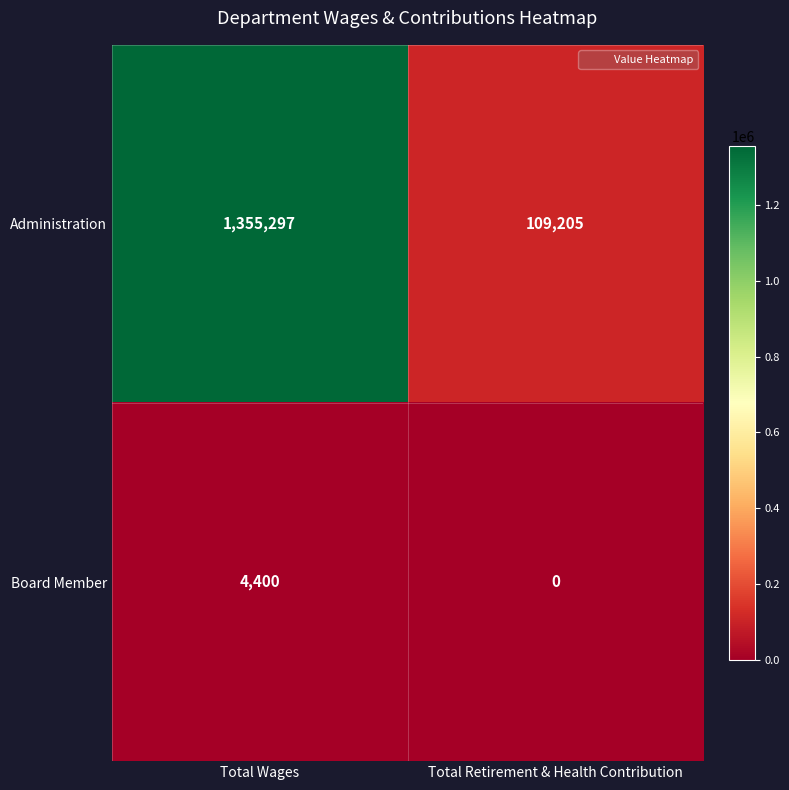

What is the difference between the Administration values at Total Wages and Total Retirement & Health Contribution?

1246092